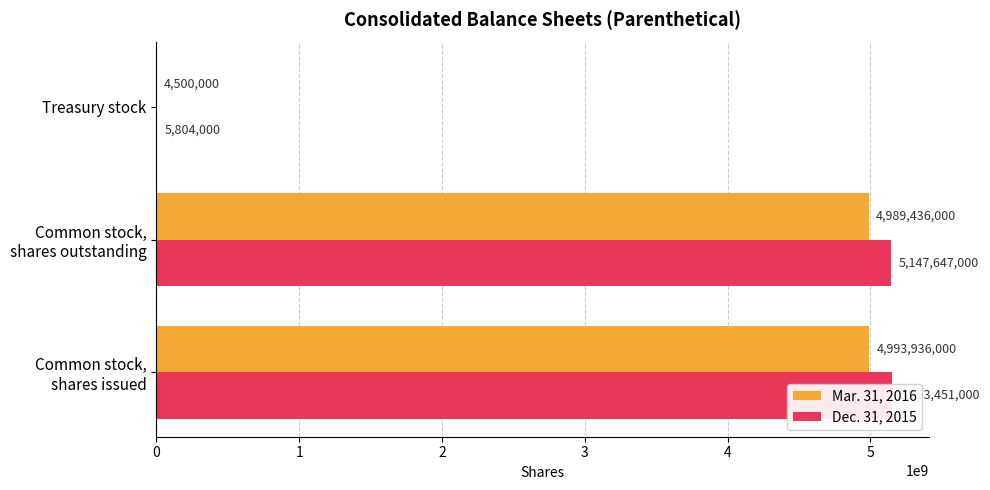

How many groups of bars are there?

3